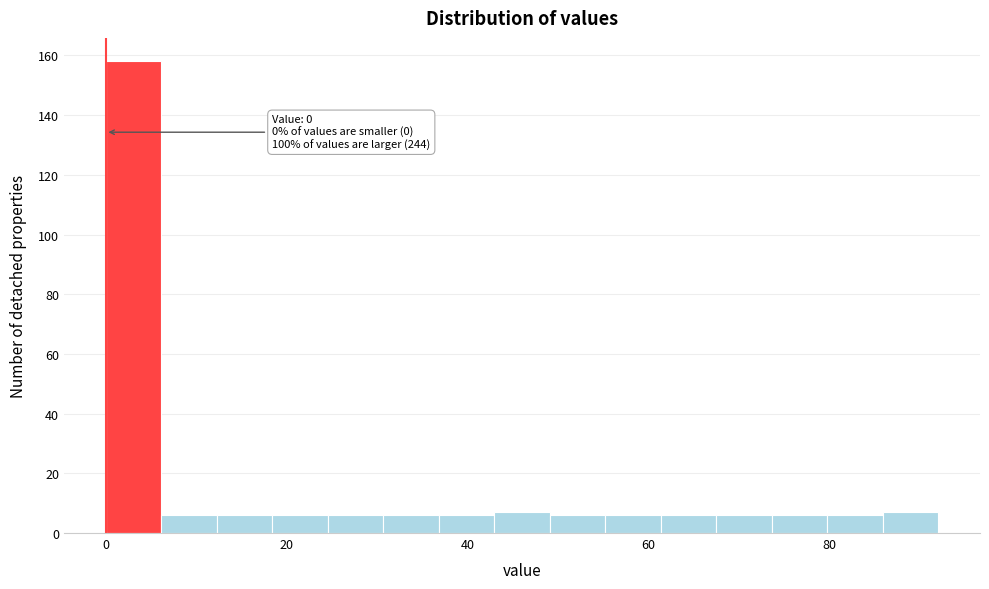

Around what value on the x-axis is the tallest bar? Give the approximate position of its centre, as read against the axis.

4